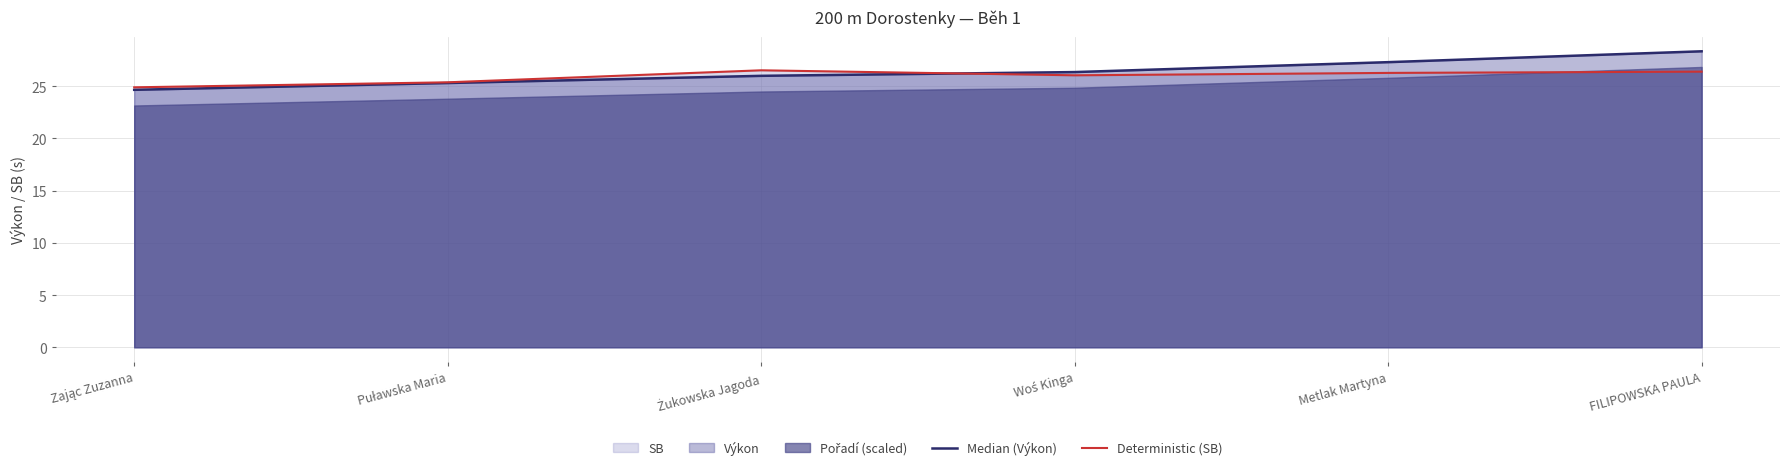

Read the Deterministic (SB) value at Metlak Martyna.

26.3